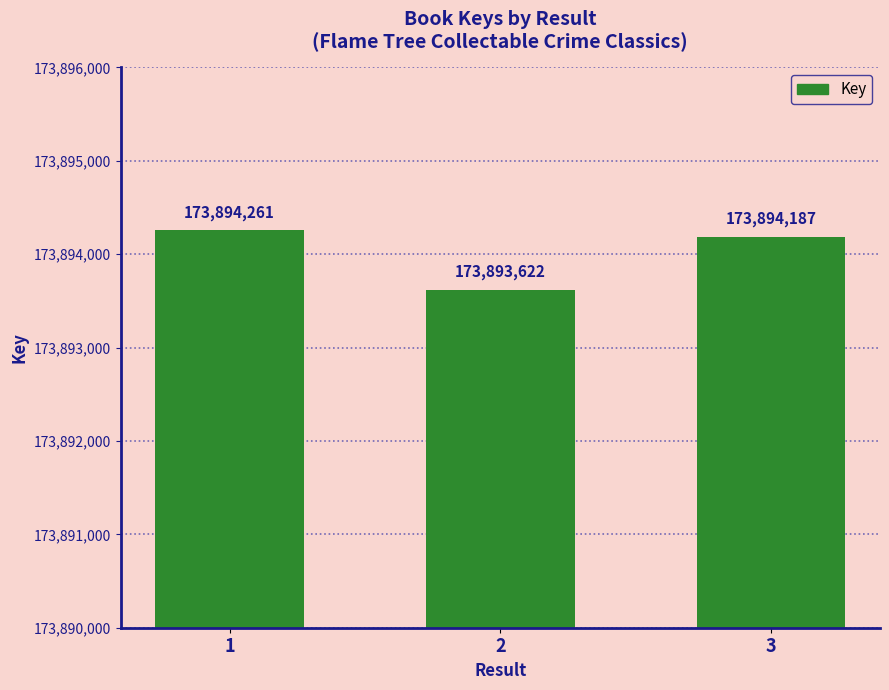

Rank the categories by value from lowest to highest.

2, 3, 1